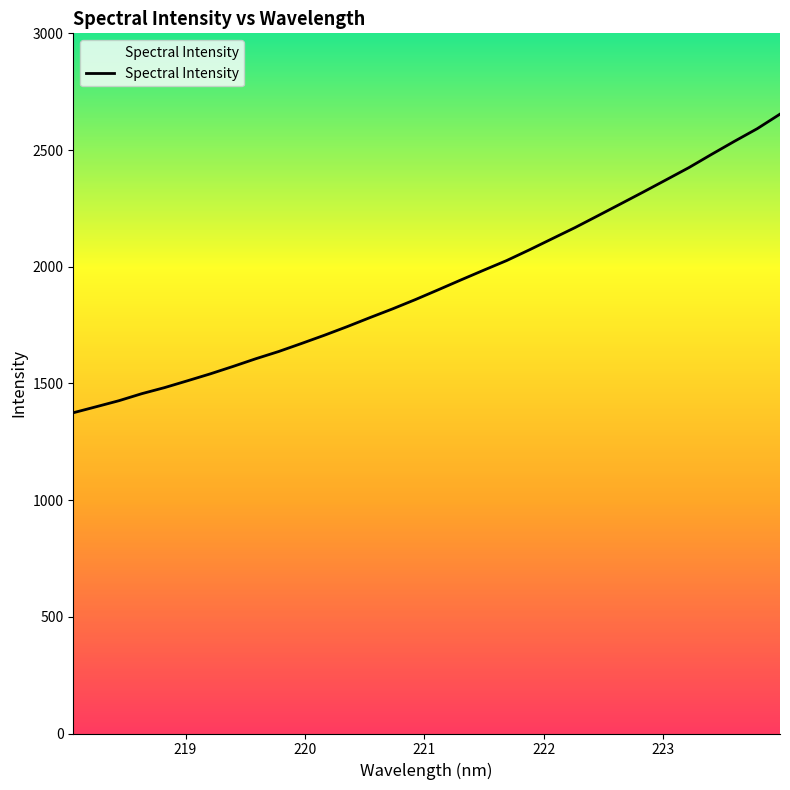

Reading right to left, extract all data points from this chart.

2653.8	2591.5	2537.5	2481.7	2424.7	2372.4	2320.3	2269.1	2218.2	2167.7	2120.1	2072.4	2026.4	1985.4	1943.6	1901.2	1859.4	1819.5	1781.9	1743.1	1706.2	1671.0	1636.7	1605.8	1572.7	1540.8	1511.2	1482.0	1456.0	1425.9	1400.0	1374.3